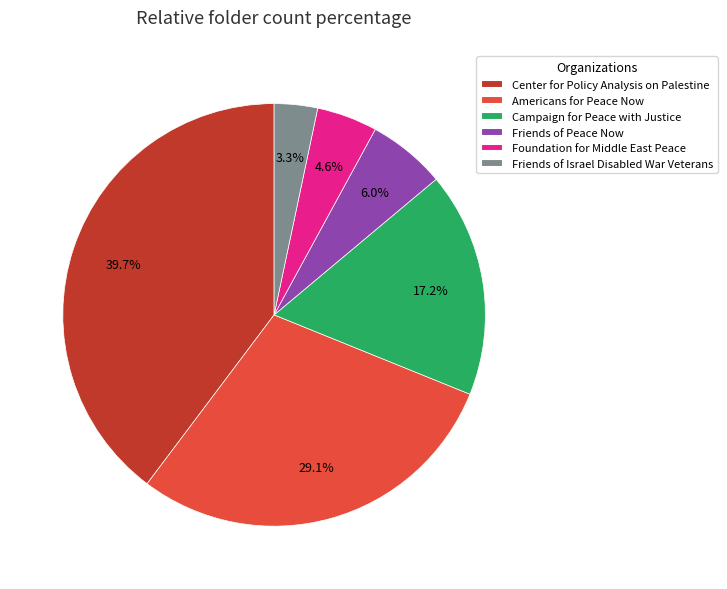

To the nearest percent, what is the difference between the largest and smallest slice percentages?

36%